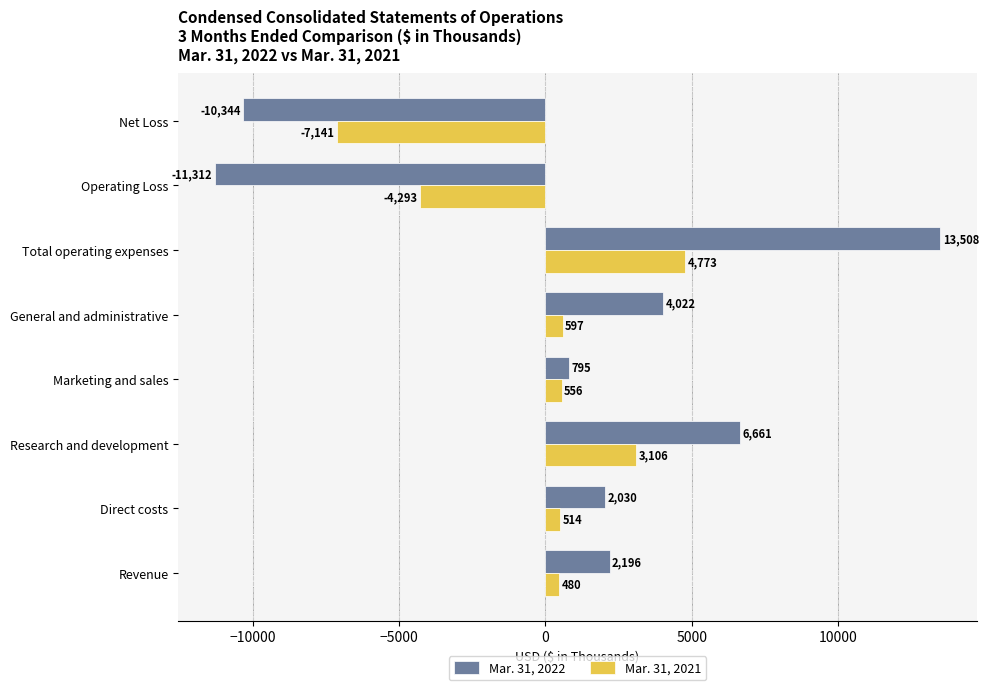

Where is Mar. 31, 2022 nearest to the value 1098?

Marketing and sales